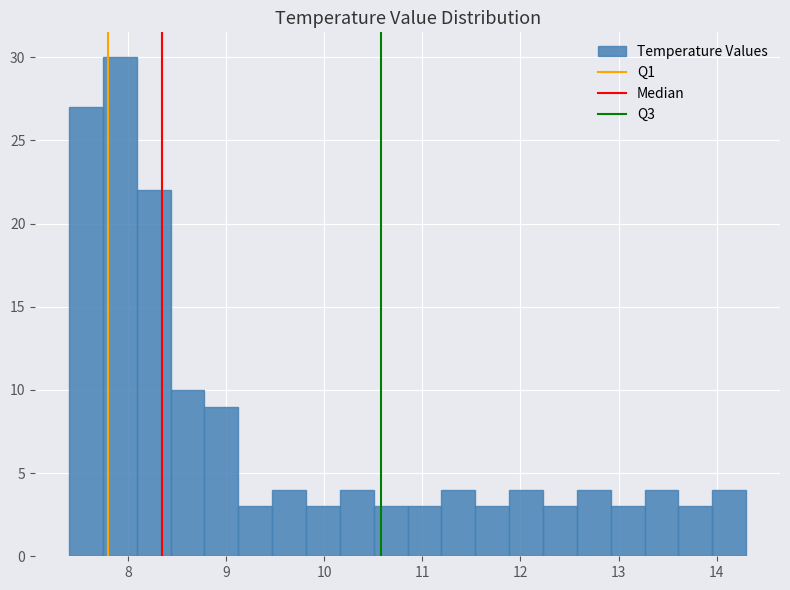

Read against the x-axis, roughly where is the centre of the tallest bar?

7.9